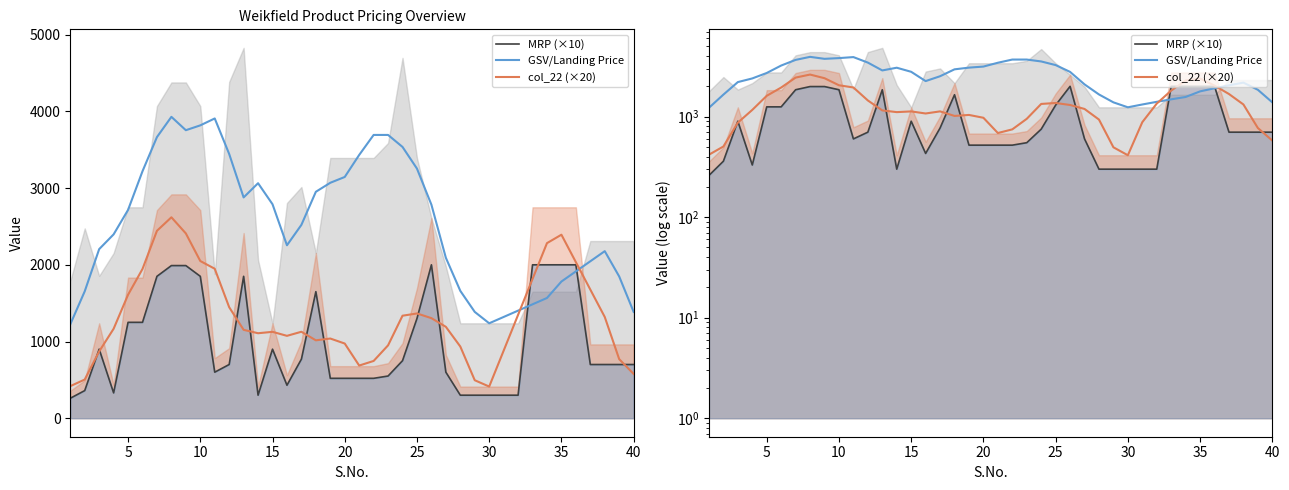

What is the difference between the second highest and second lowest values in the MRP (×10) series?

1700.0